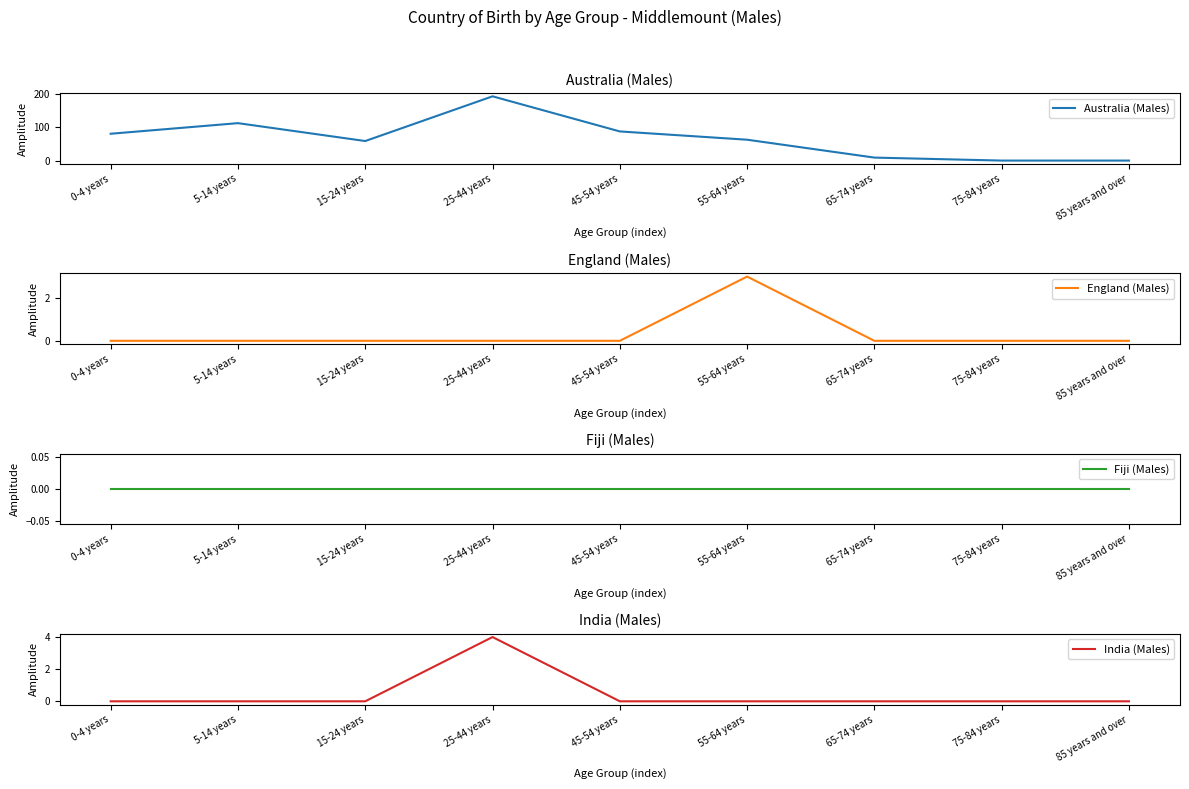

True or false: India (Males) and Fiji (Males) intersect in this chart.

False